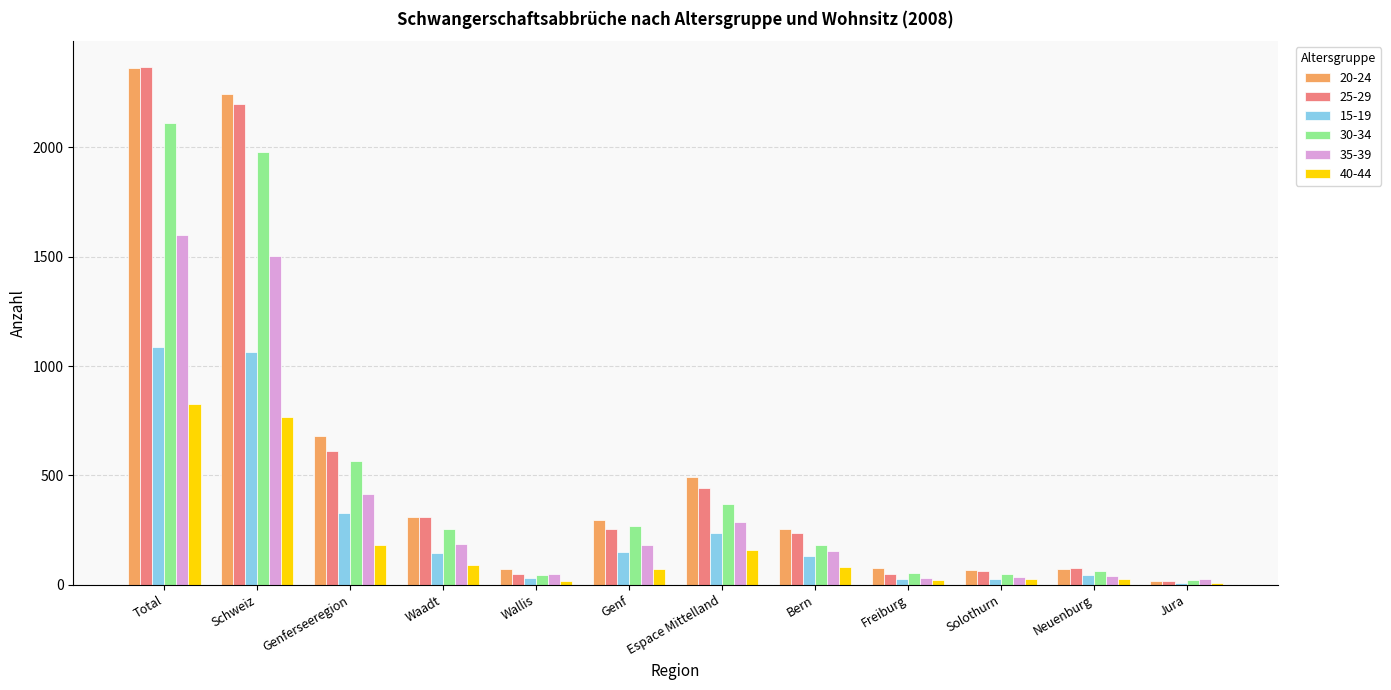

What is the sum of all 40-44 values?

2278